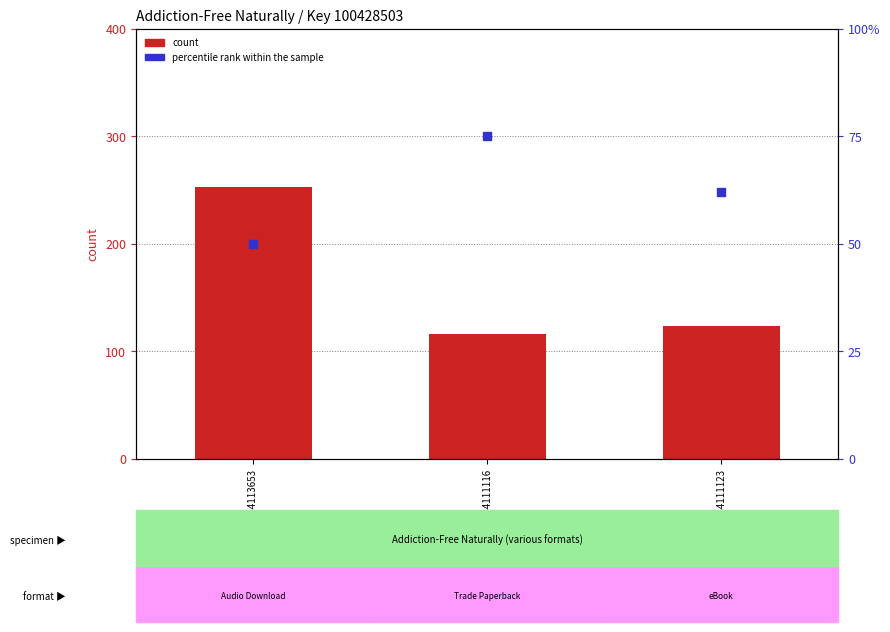

At which category is the sum across all series the highest?

9781644113653